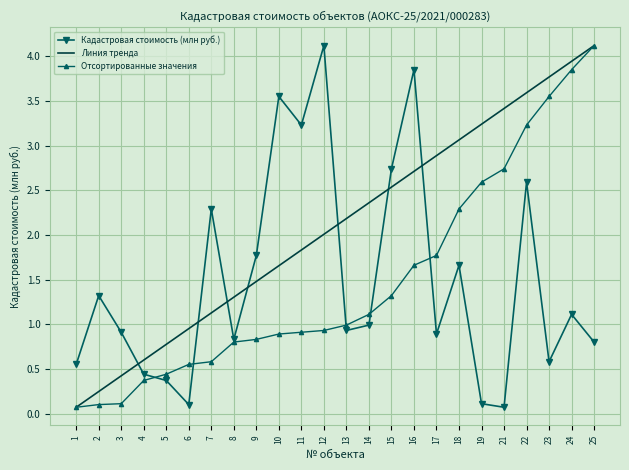

What is the sum of the Отсортированные значения values at 13 and 21?

3.7